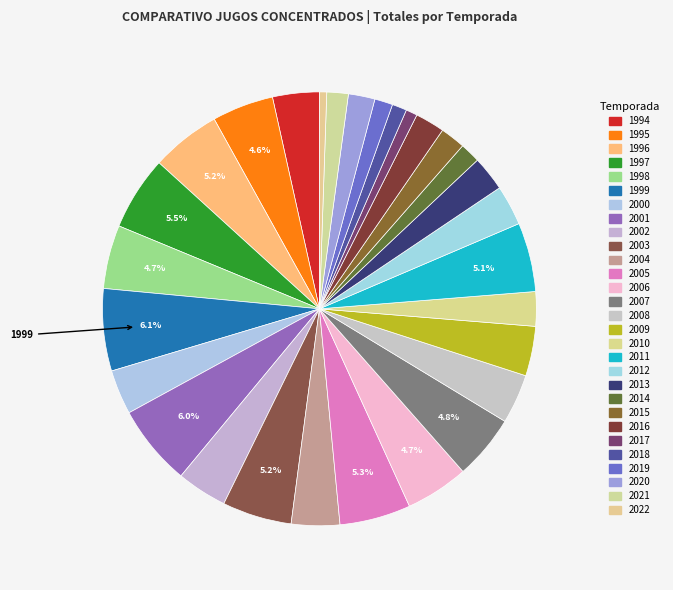

What portion of the pie excludes 1996?

94.8%